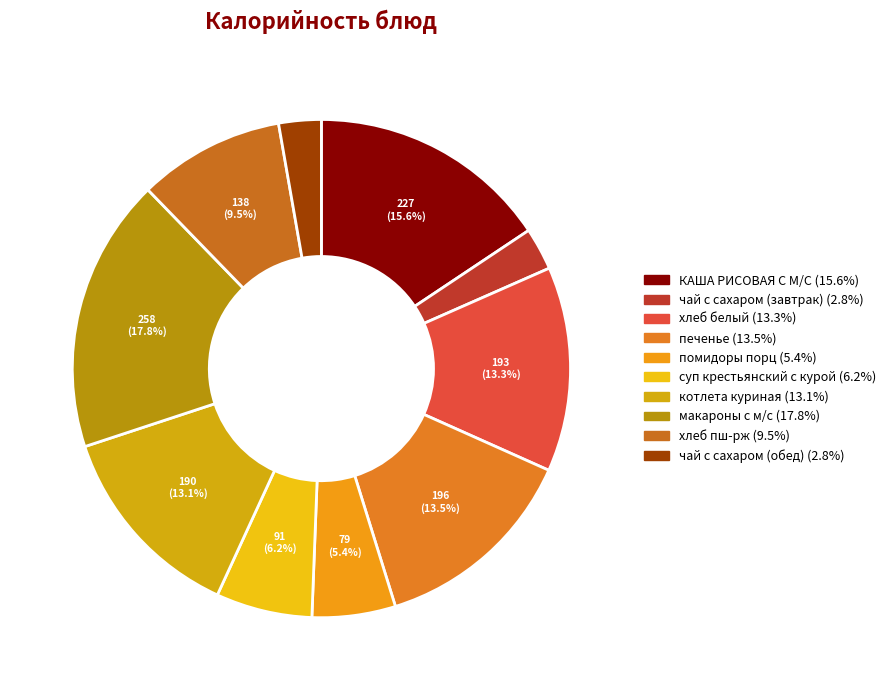

Rank the categories by value from highest to lowest.

макароны с м/с, КАША РИСОВАЯ С М/С, печенье, хлеб белый, котлета куриная, хлеб пш-рж, суп крестьянский с курой, помидоры порц, чай с сахаром (завтрак), чай с сахаром (обед)